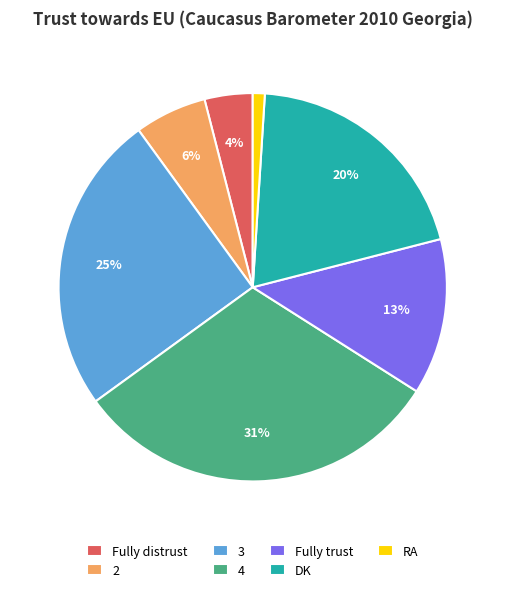

Which category has the biggest portion of the pie?

4